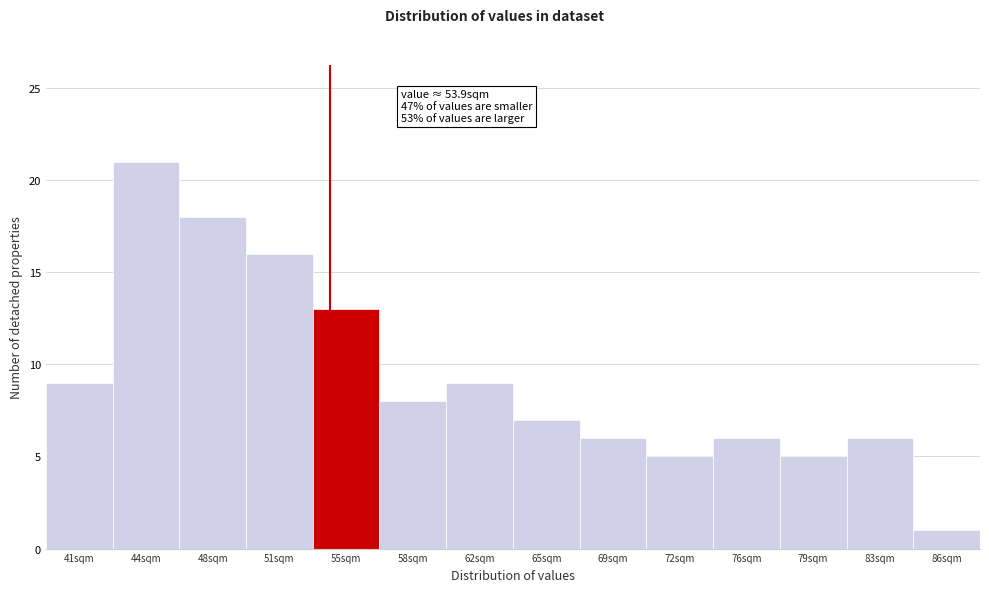

Which range on the x-axis has the tallest bar?

42.5 to 46.0